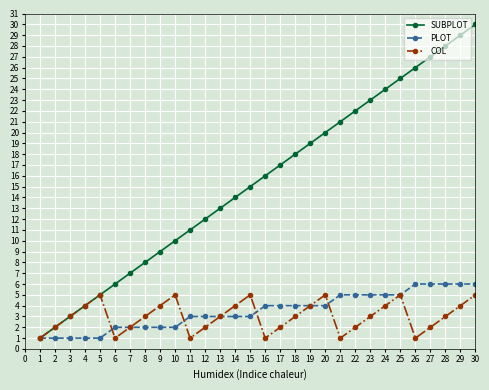

At which category does the chart reach its peak across all series?

30